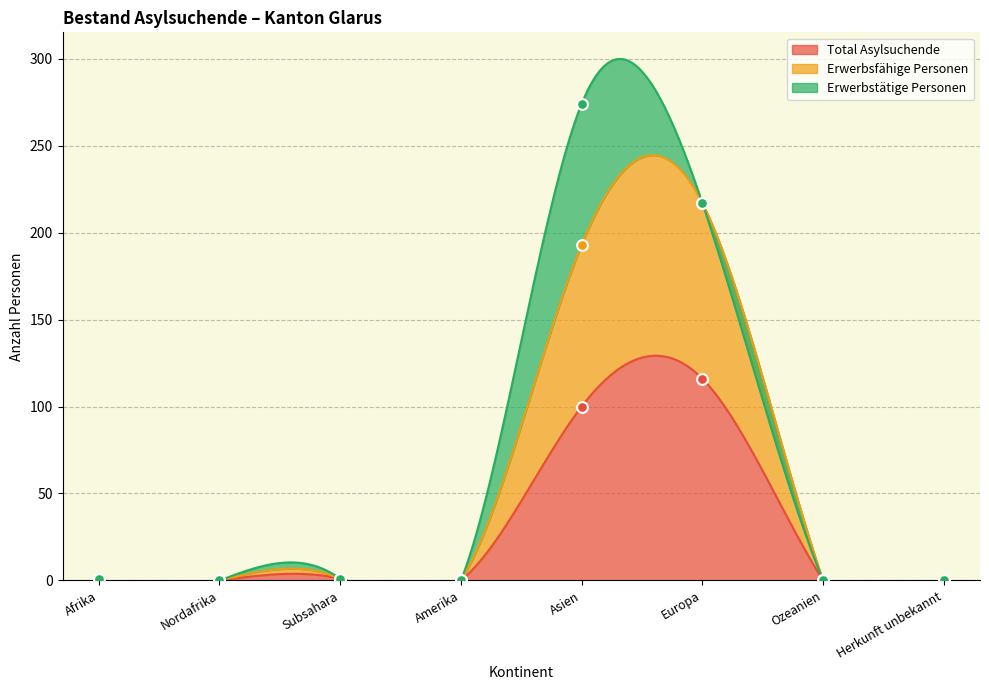

Which series contains the lowest Y value?

Total Asylsuchende